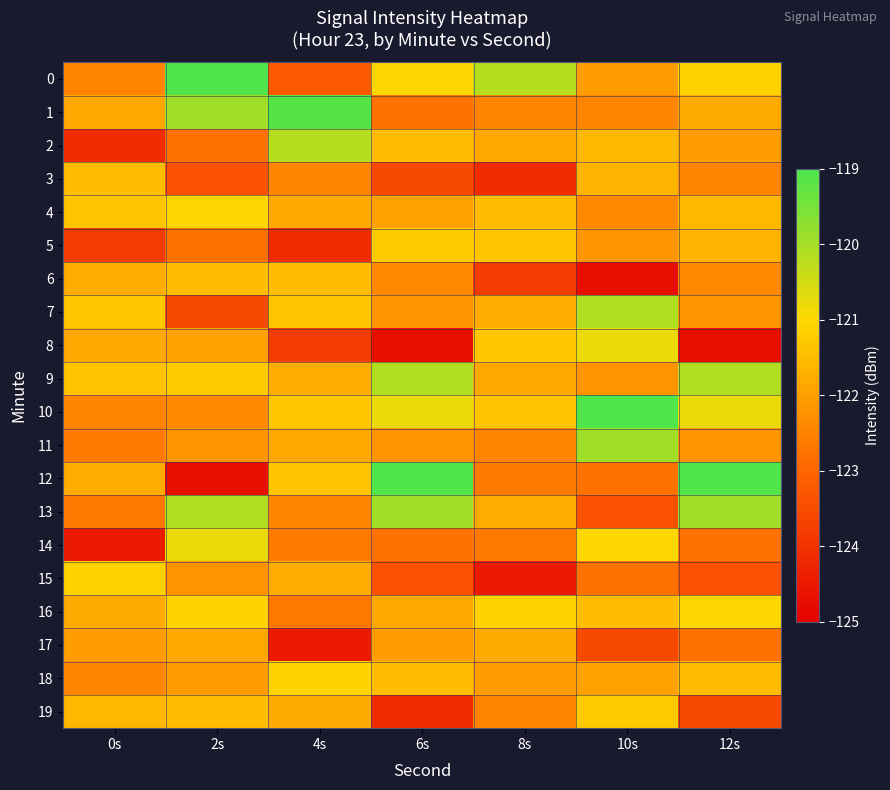

Which series changed the most between 8s and 10s?

3